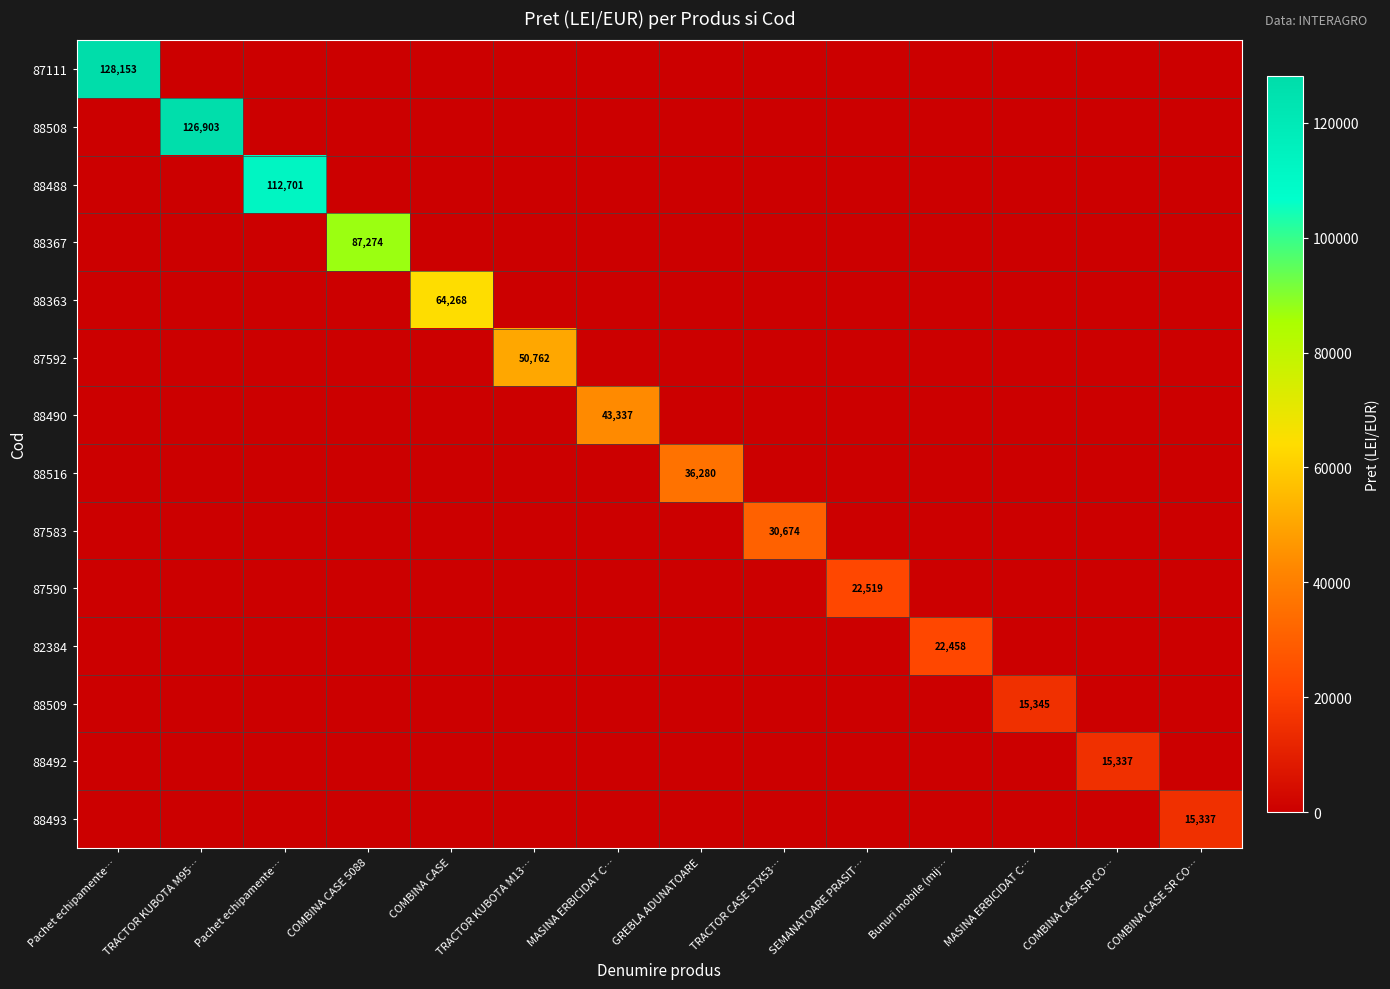

Where is 87590 nearest to the value 11259?

Pachet echipamente…